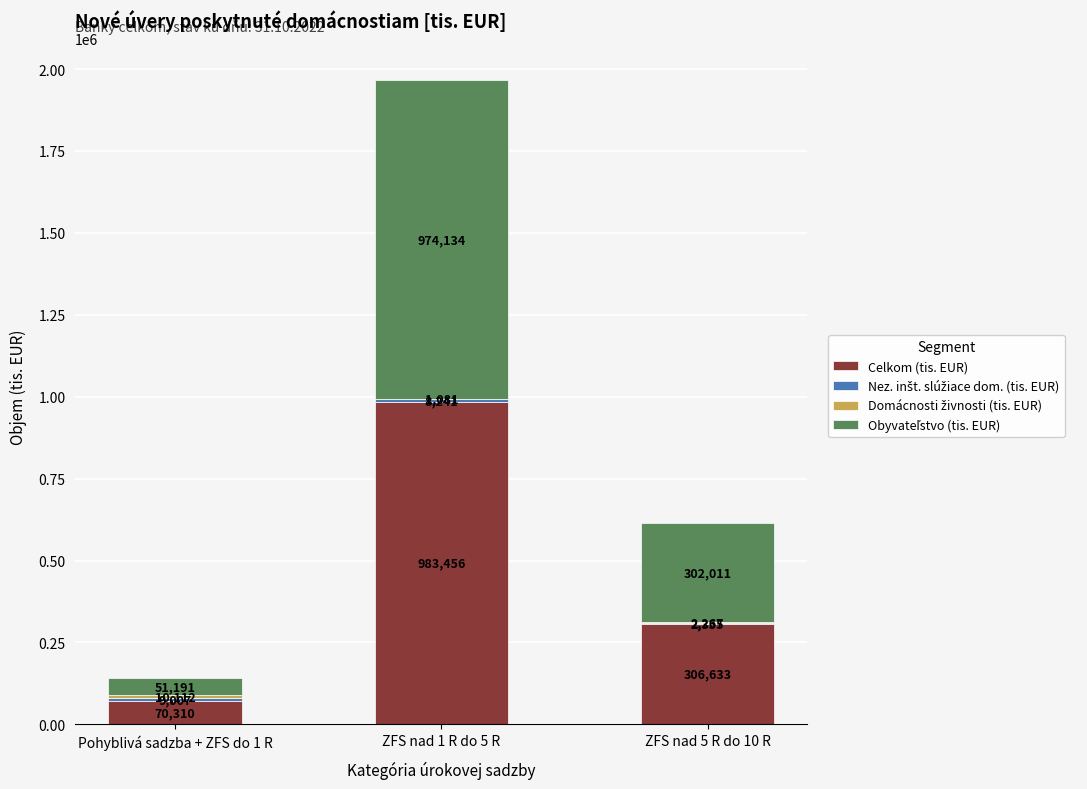

At which category is the sum across all series the highest?

ZFS nad 1 R do 5 R